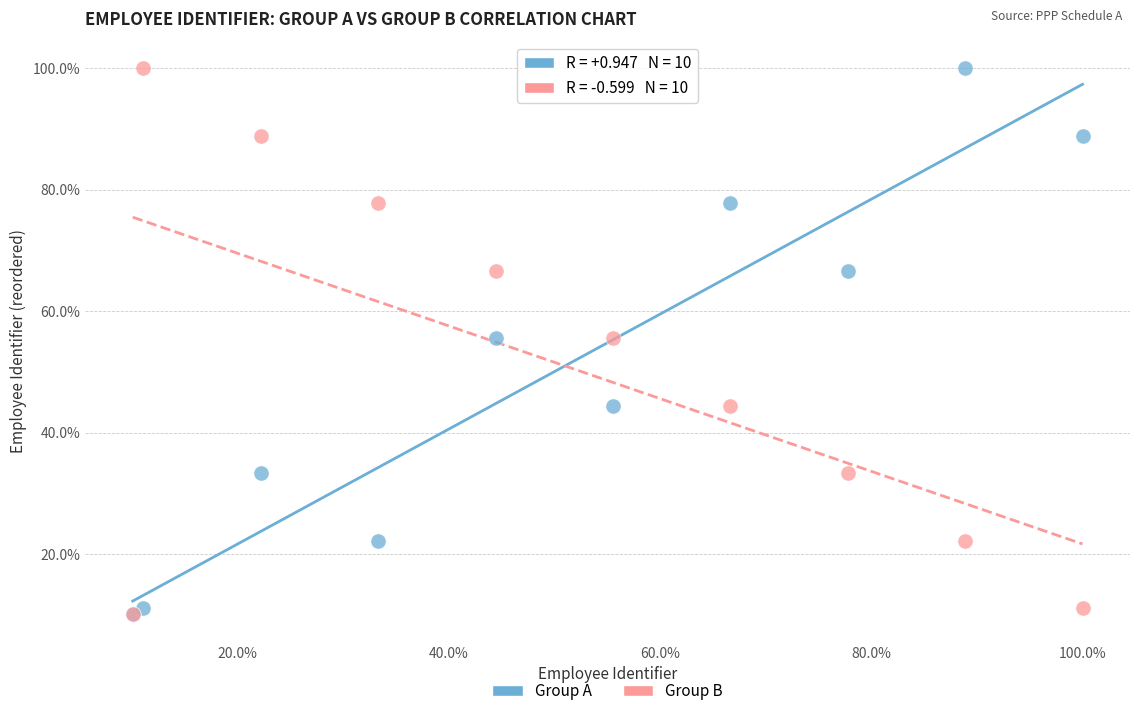

What are all the series names shown in the legend?

Group A, Group B